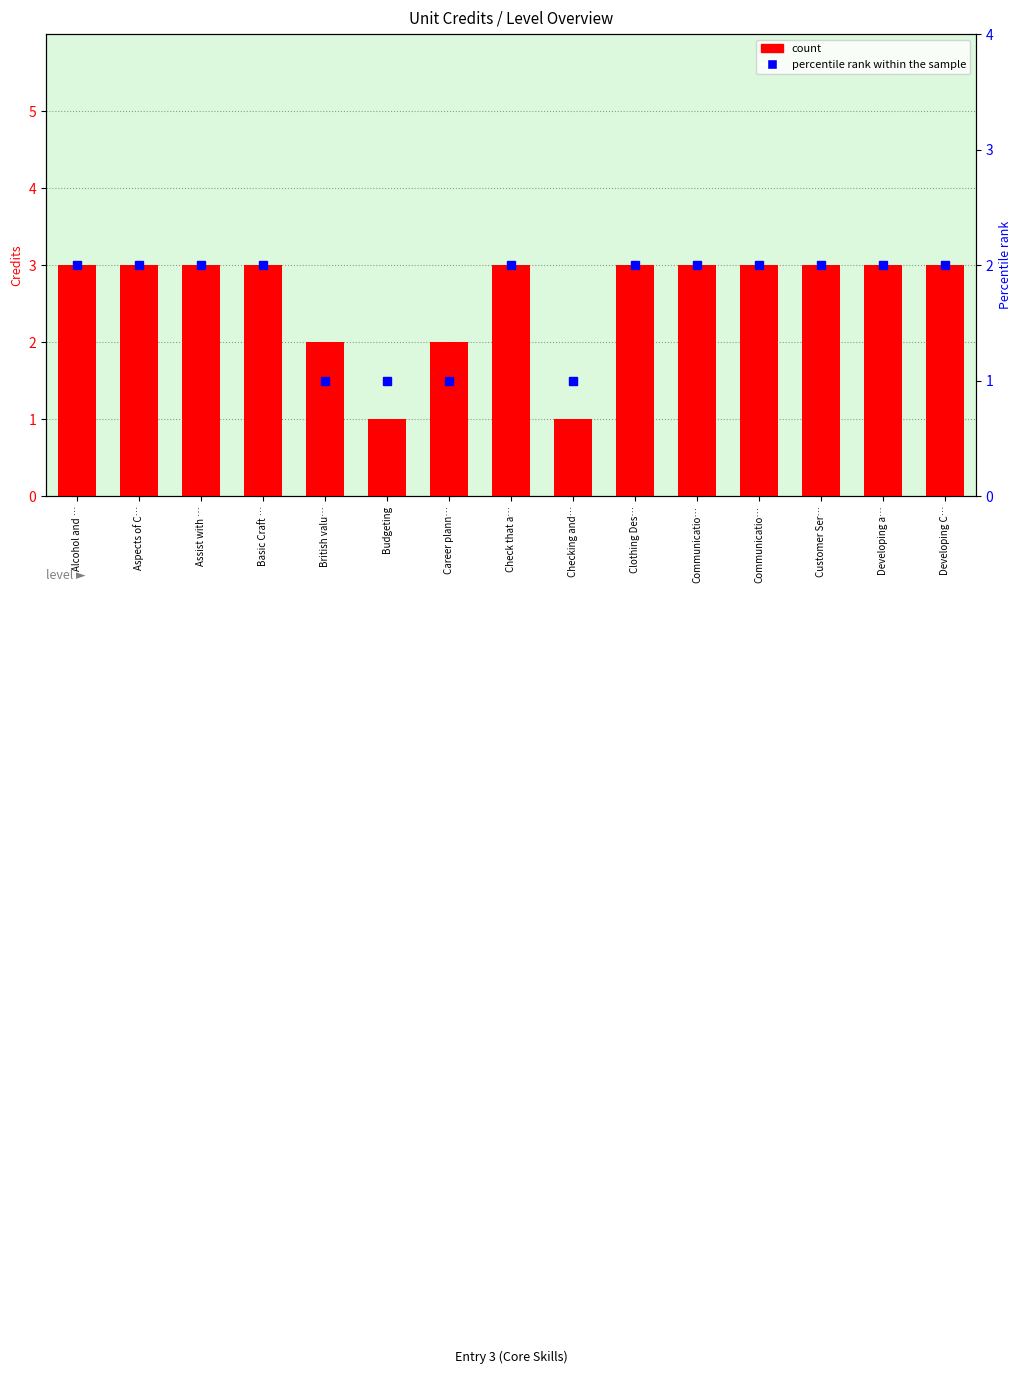

True or false: count has a value of 1 at Checking and….

True